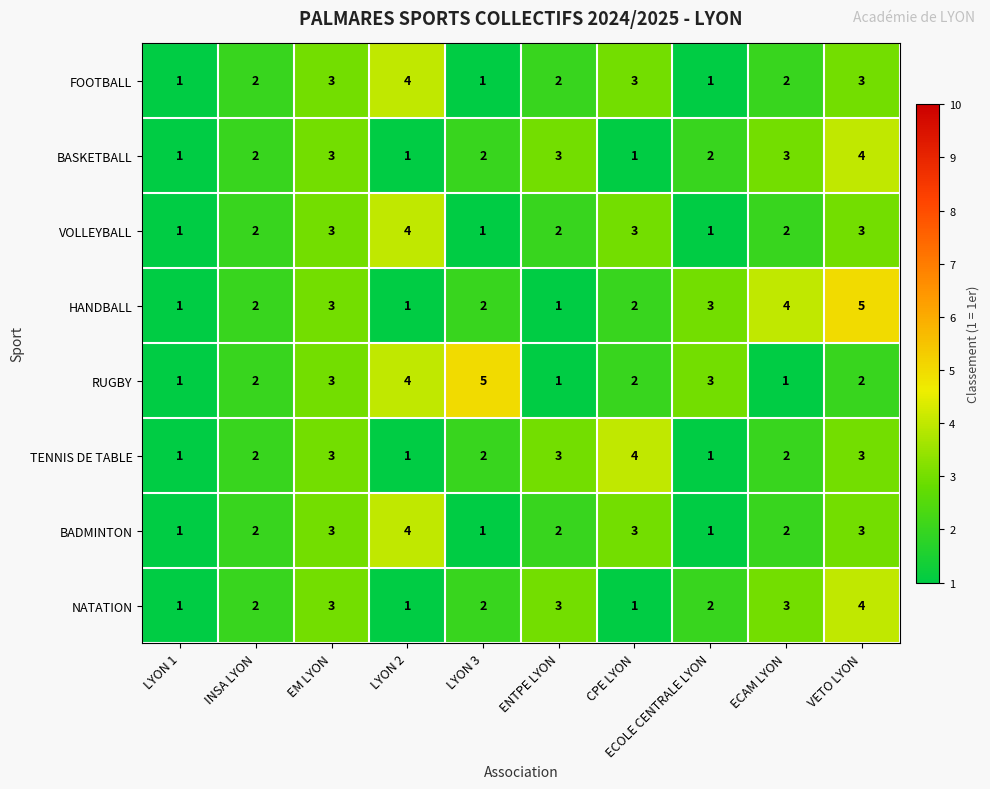

What is the greatest value displayed?

5